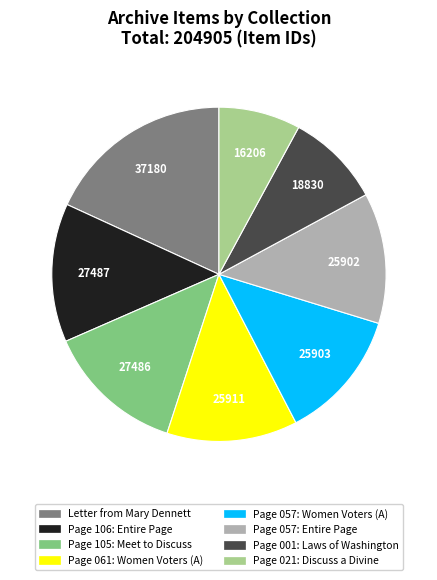

Does Page 057: Women Voters (A) account for over 50% of the chart?

No